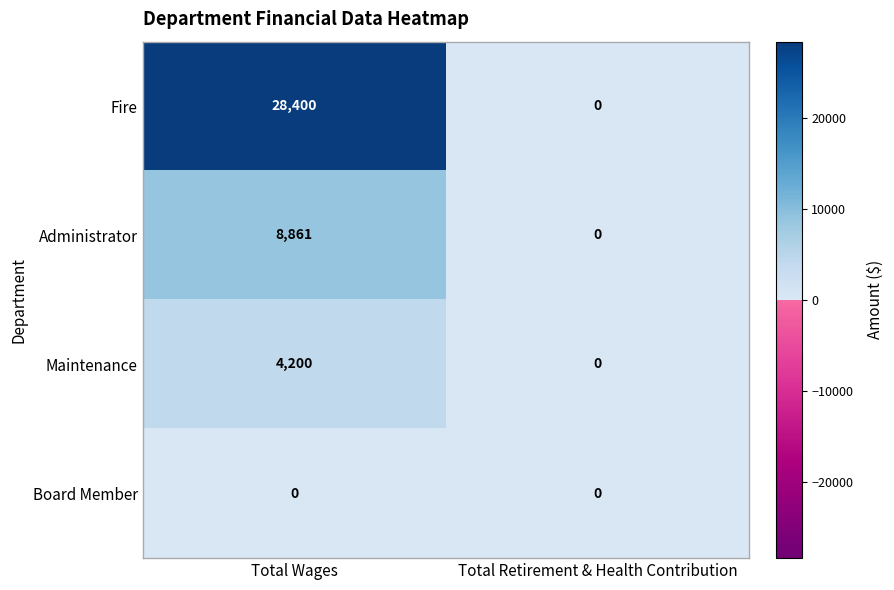

At which category is the sum across all series the highest?

Total Wages